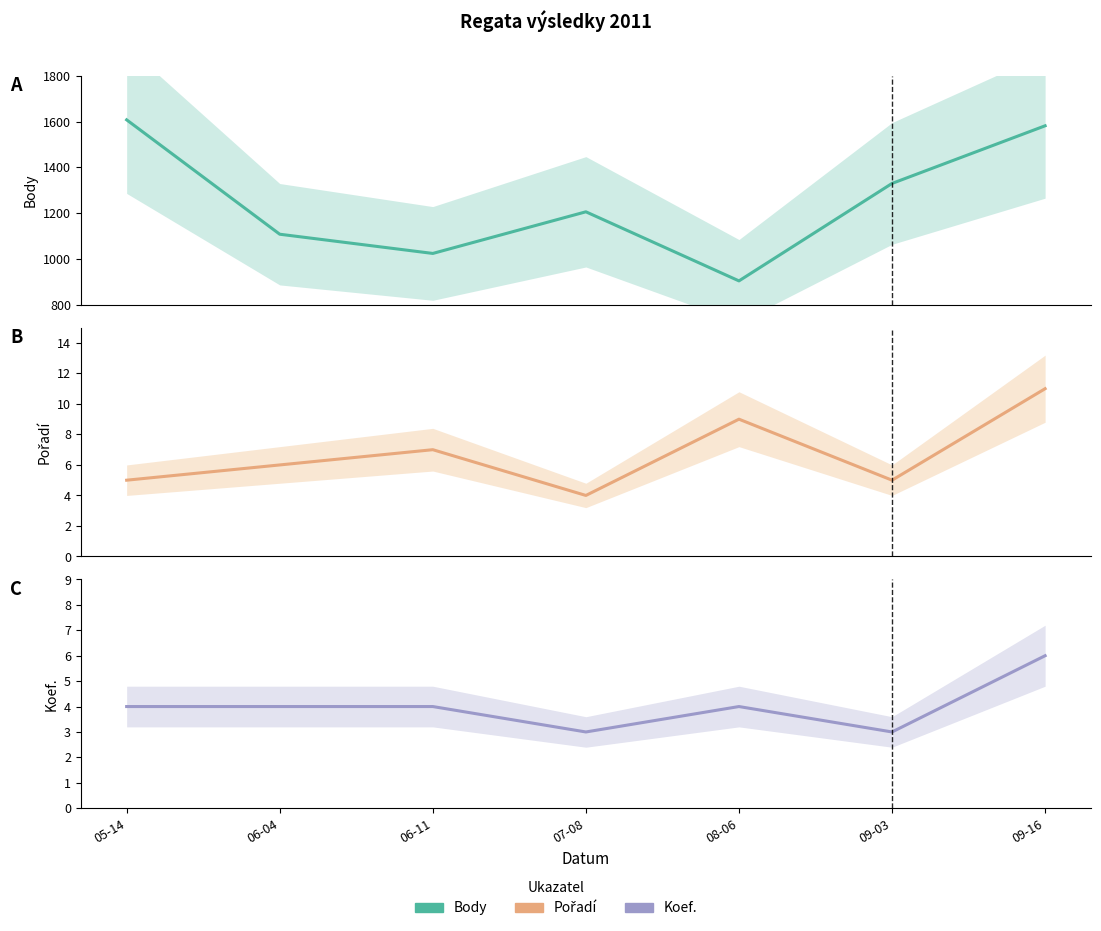

Reading left to right, list all the values displayed in this chart.

Body: 1608	1108	1024	1206	904	1330	1582
Pořadí: 5	6	7	4	9	5	11
Koef.: 4	4	4	3	4	3	6